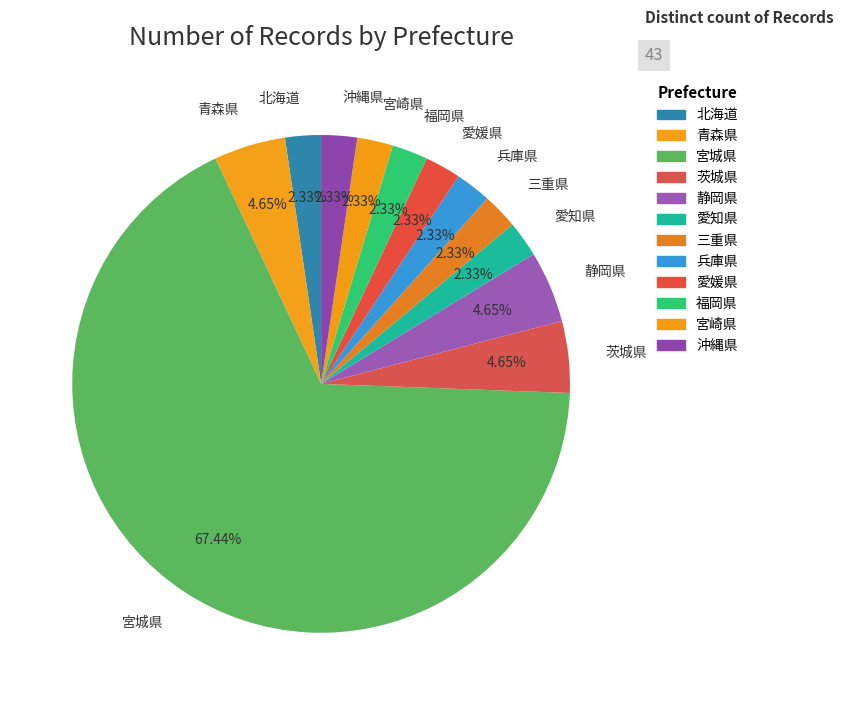

Count the number of slices in the pie.

12